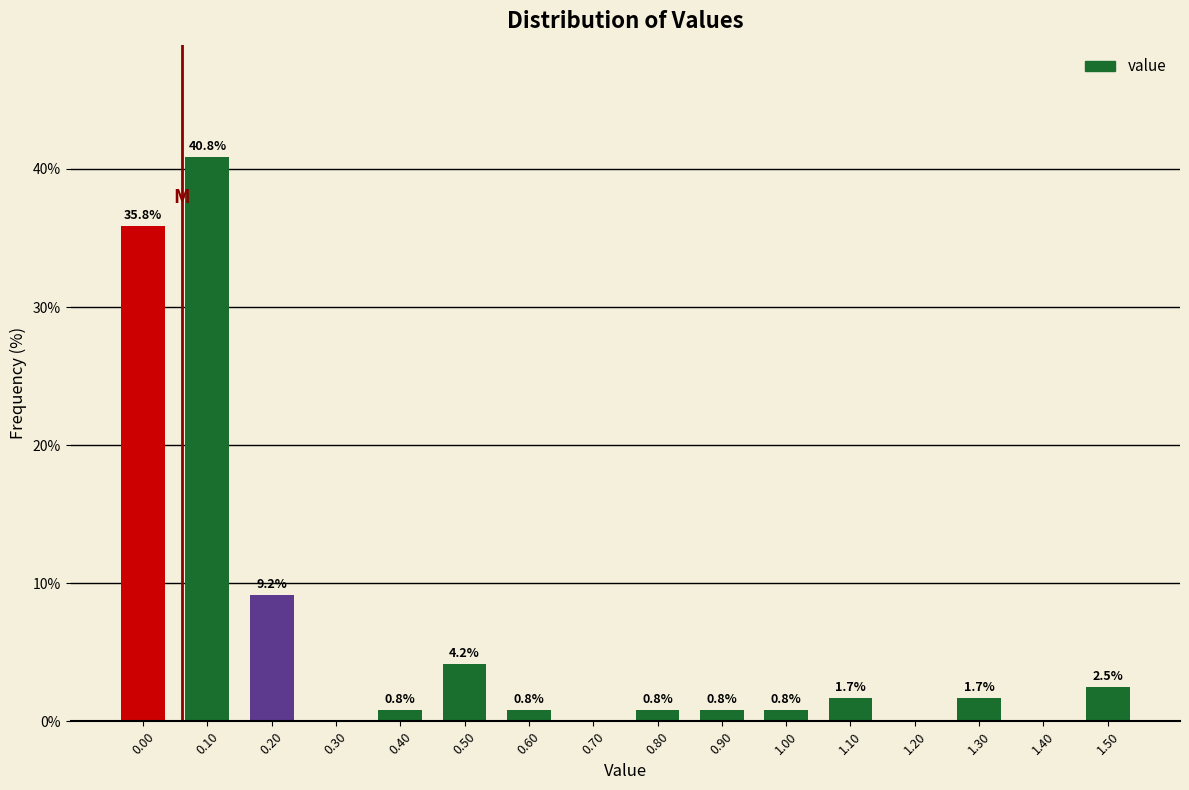

Reading right to left, transcribe all the data shown in this chart.

1.50=2.5	1.40=0.0	1.30=1.7	1.20=0.0	1.10=1.7	1.00=0.8	0.90=0.8	0.80=0.8	0.70=0.0	0.60=0.8	0.50=4.2	0.40=0.8	0.30=0.0	0.20=9.2	0.10=40.8	0.00=35.8